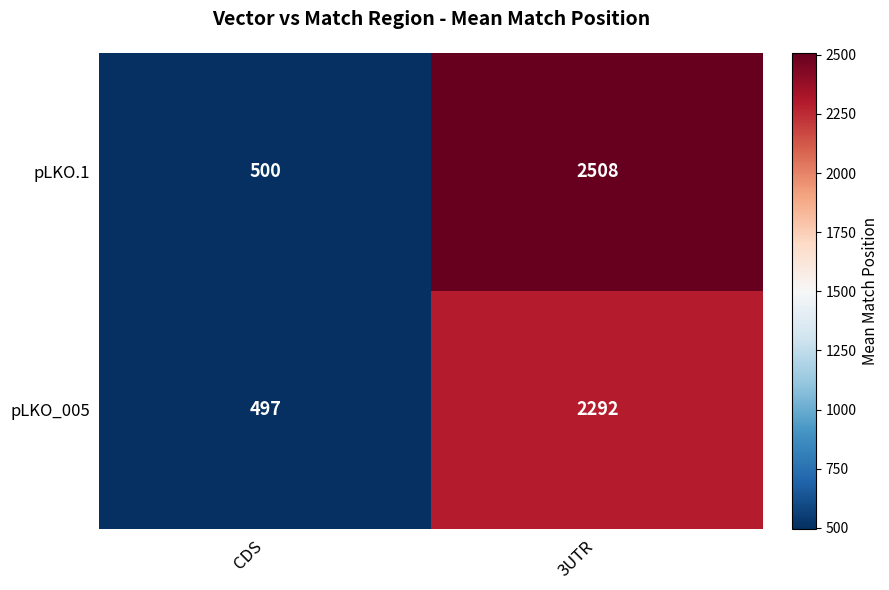

What is the sum of all pLKO_005 values?

2789